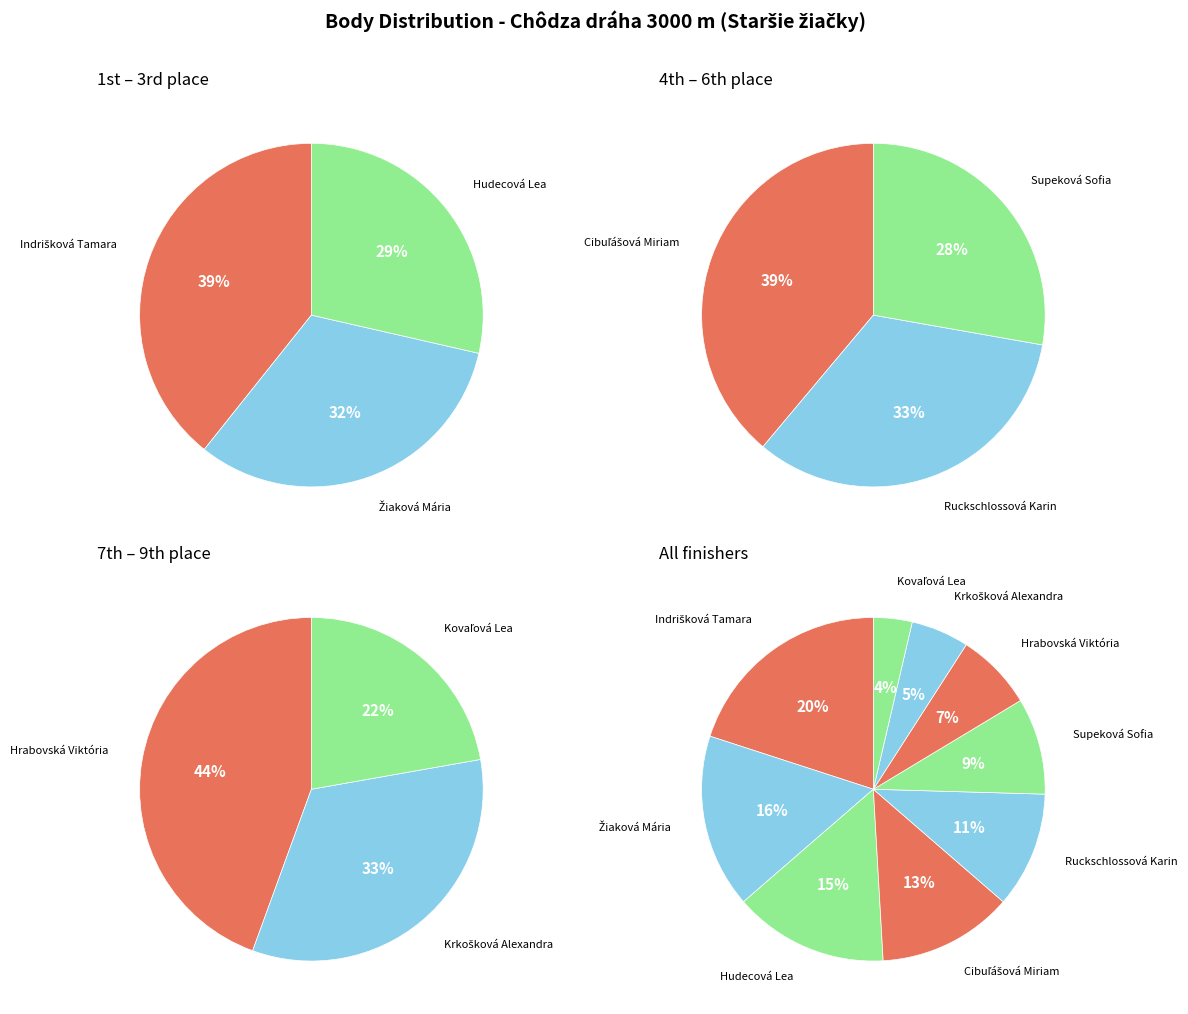

How many segments does this pie chart have?

9